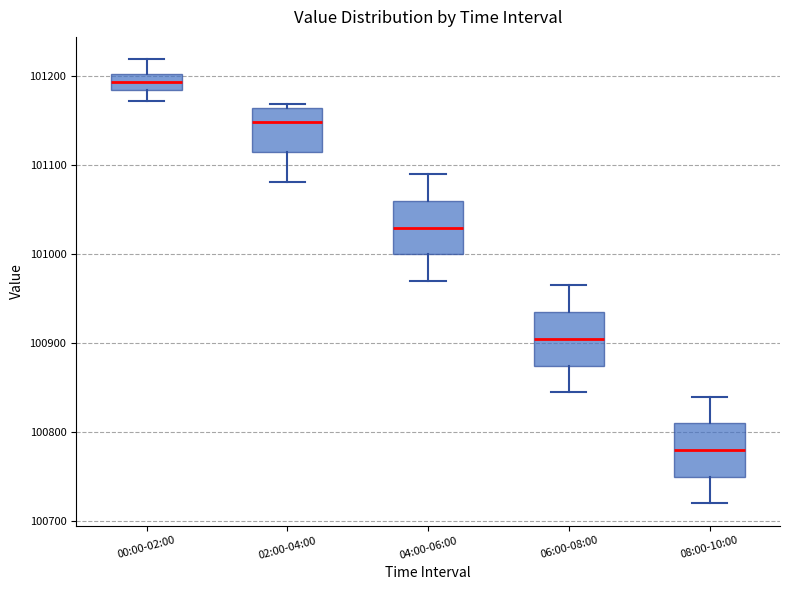

Reading left to right, read every box against the y-axis: the position of its median line, the range the box covers, and the ends of its whiskers. The values are not printed on the chart, so give them approximately, as read against the axis.

00:00-02:00: median 101190, box 101180 to 101200, whiskers 101170 to 101220
02:00-04:00: median 101150, box 101120 to 101160, whiskers 101080 to 101170
04:00-06:00: median 101030, box 101000 to 101060, whiskers 100970 to 101090
06:00-08:00: median 100910, box 100880 to 100940, whiskers 100850 to 100970
08:00-10:00: median 100780, box 100750 to 100810, whiskers 100720 to 100840